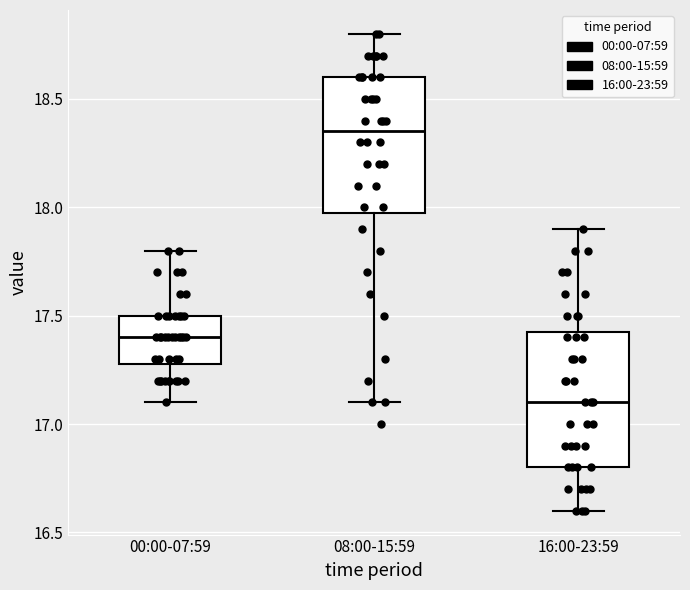

Where is the upper edge of the box for 16:00-23:59 on the y-axis? The values are not printed on the chart, so give them approximately, as read against the axis.

17.45